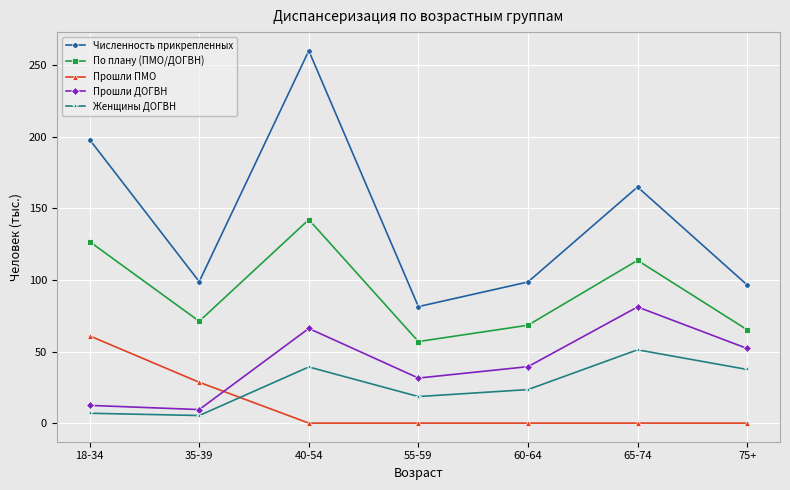

Which series has the widest spread of values?

Численность прикрепленных